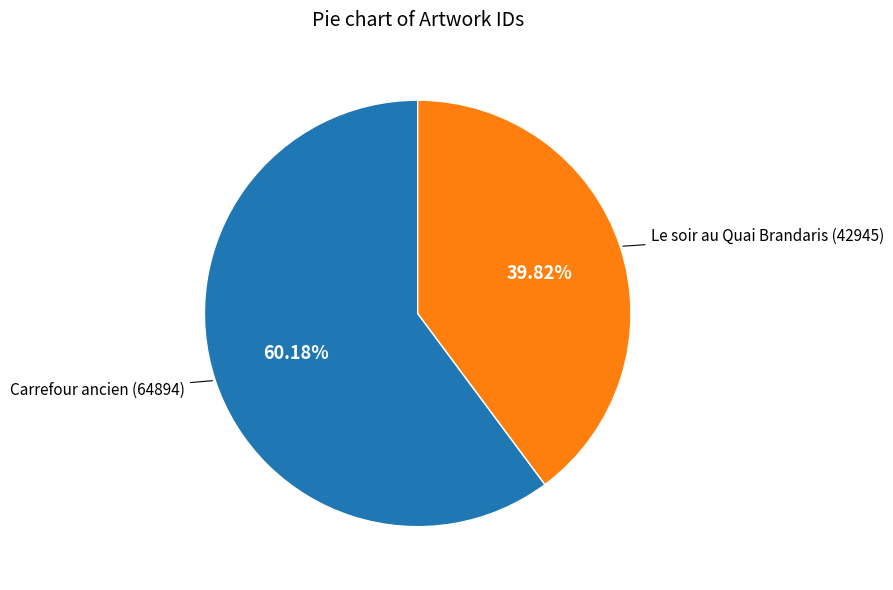

To the nearest percent, what is the difference between the Le soir au Quai Brandaris and Carrefour ancien slice percentages?

20%